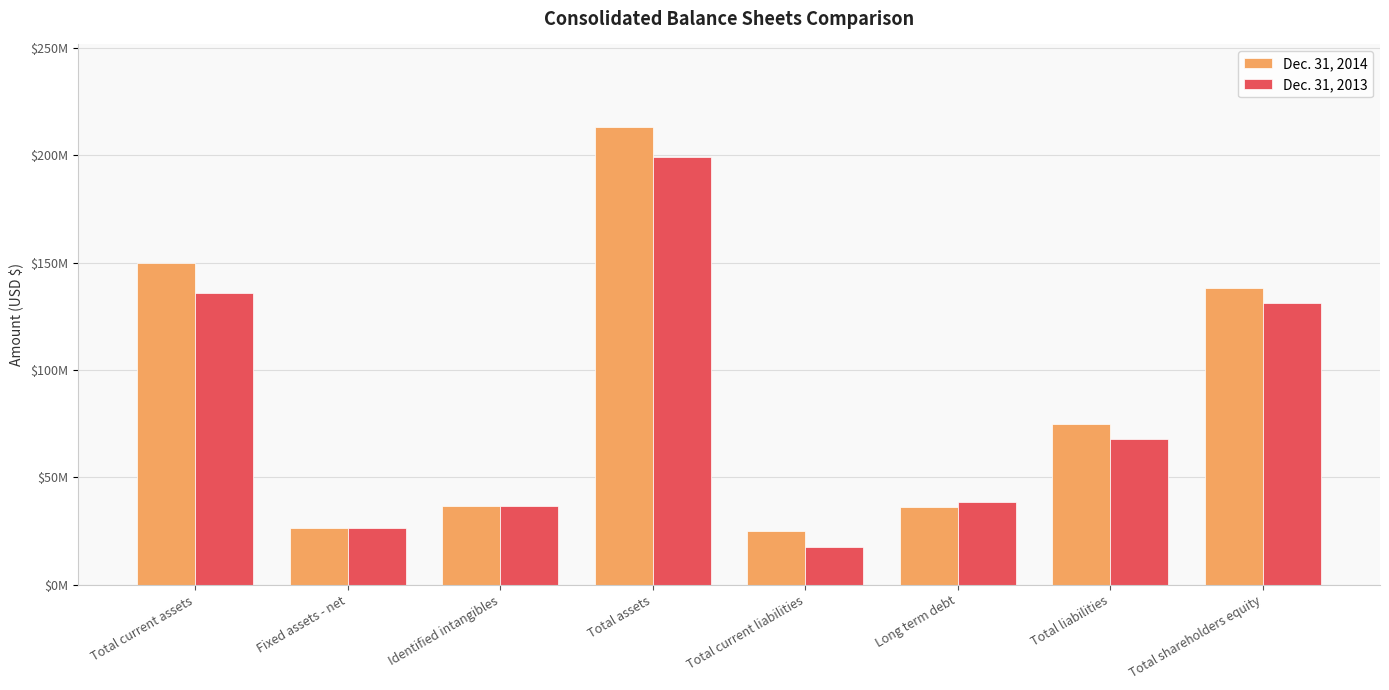

What are all the series names shown in the legend?

Dec. 31, 2014, Dec. 31, 2013